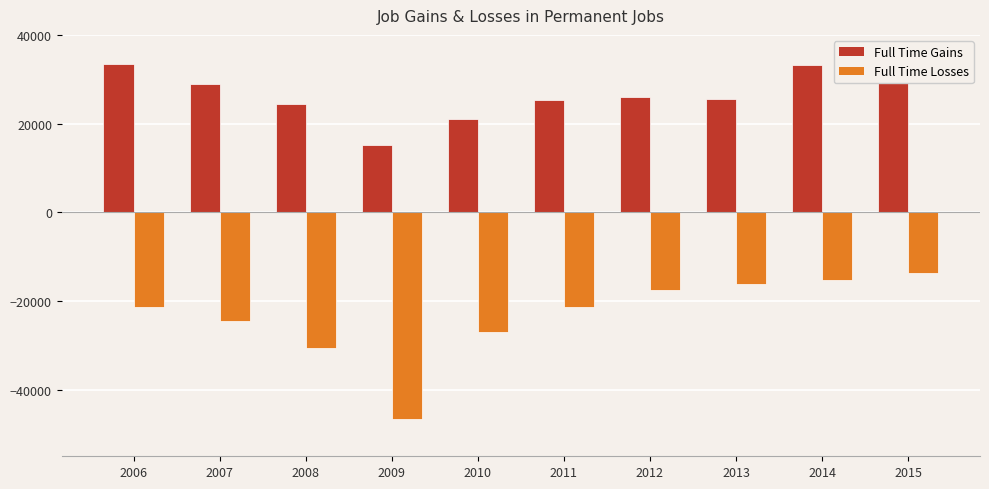

How many values in the Full Time Gains series exceed 25971?

4